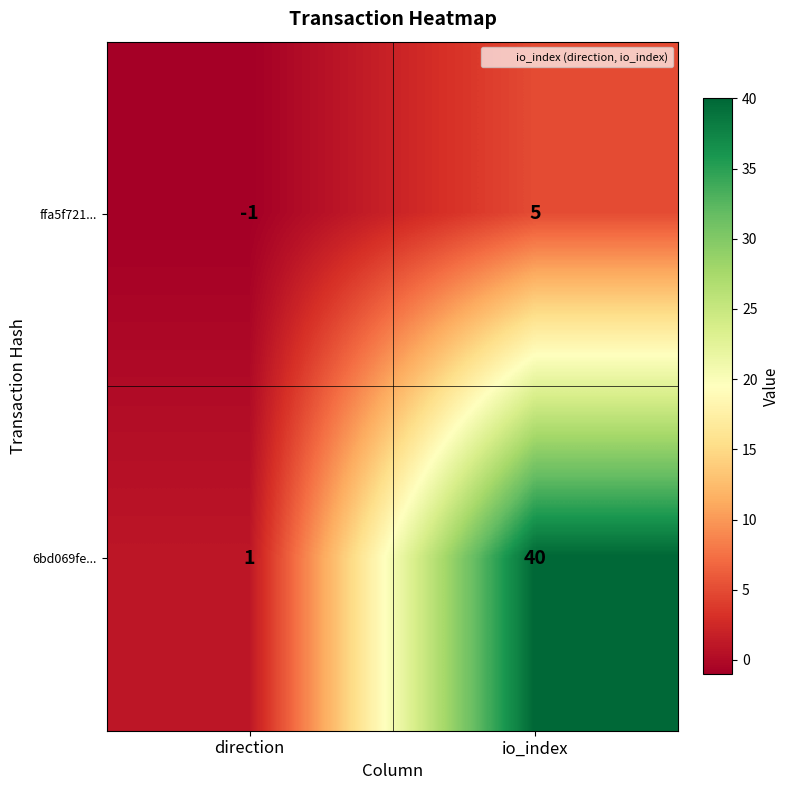

How many values in the 6bd069fe... series are below 40?

1